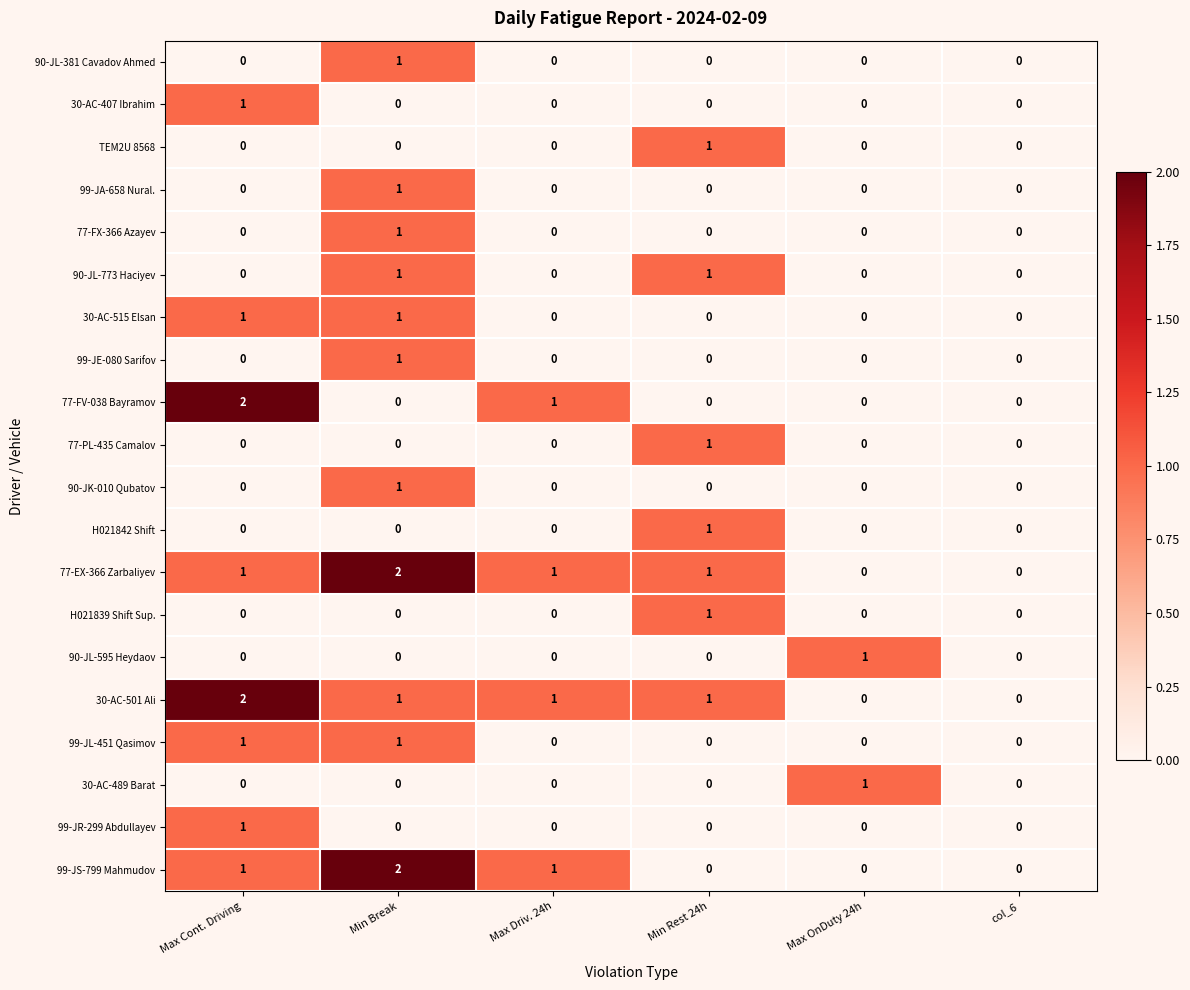

What is the total value across all series at Max Driv. 24h?

4